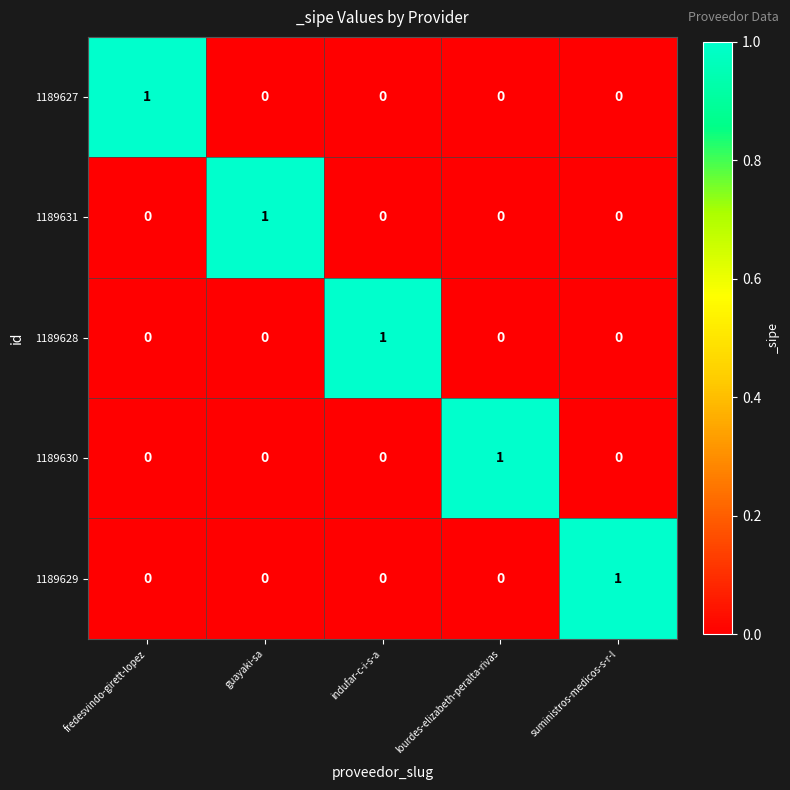

At how many categories does at least one series exceed 0?

5